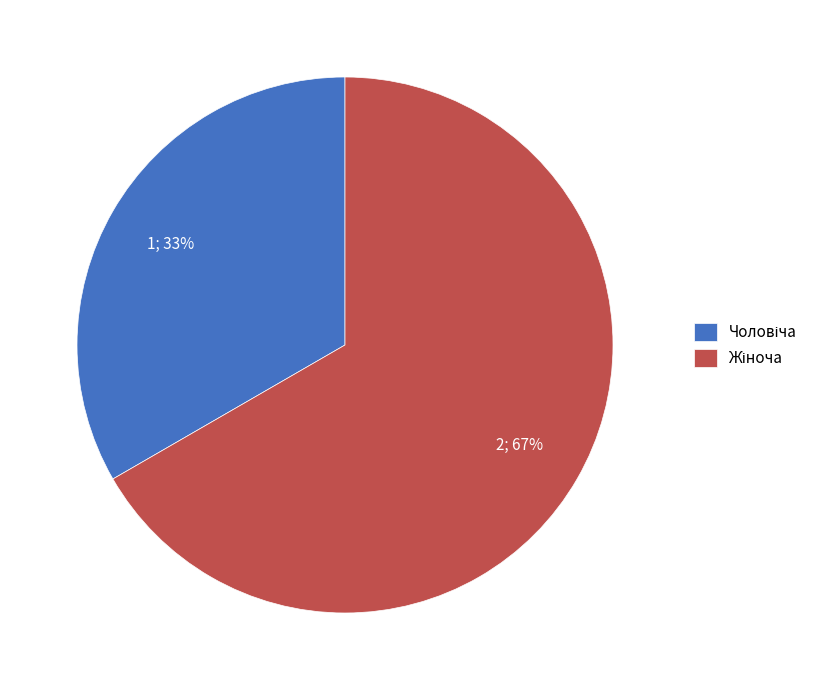

To the nearest percent, what is the average slice percentage?

50%